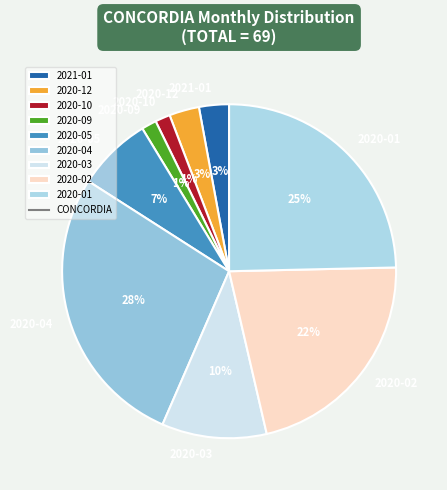

Count the number of slices in the pie.

9